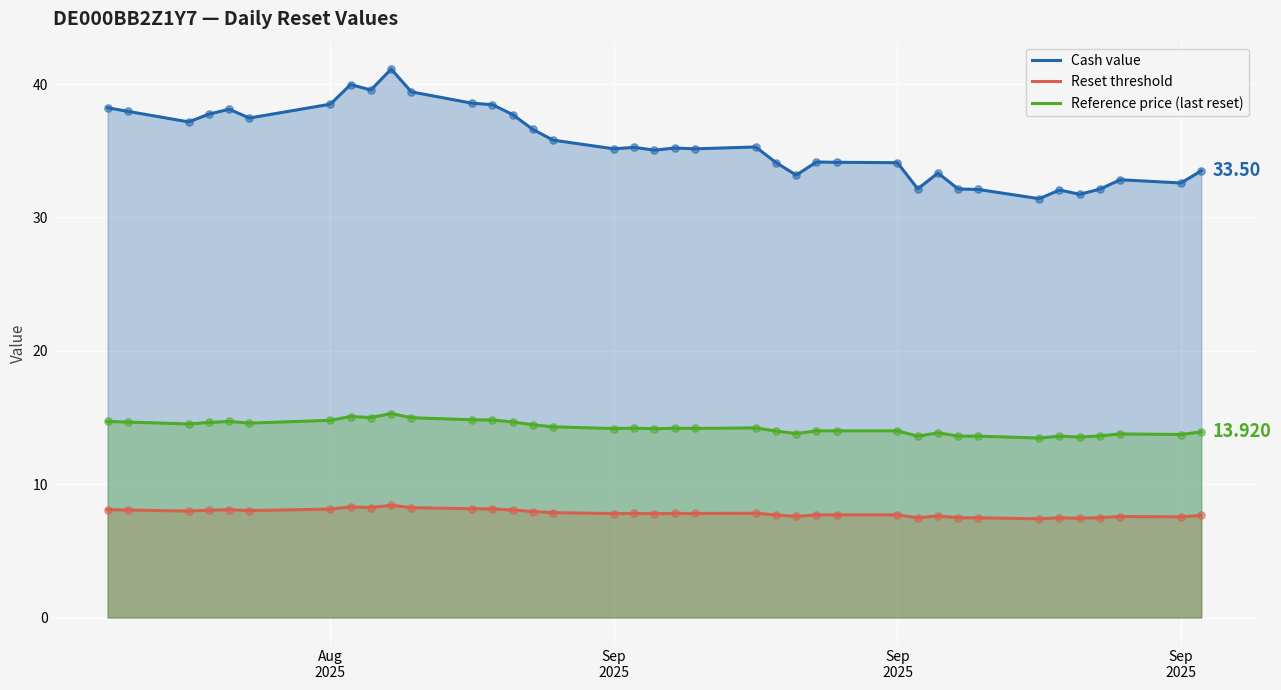

Which series reaches the minimum Y coordinate?

Reset threshold